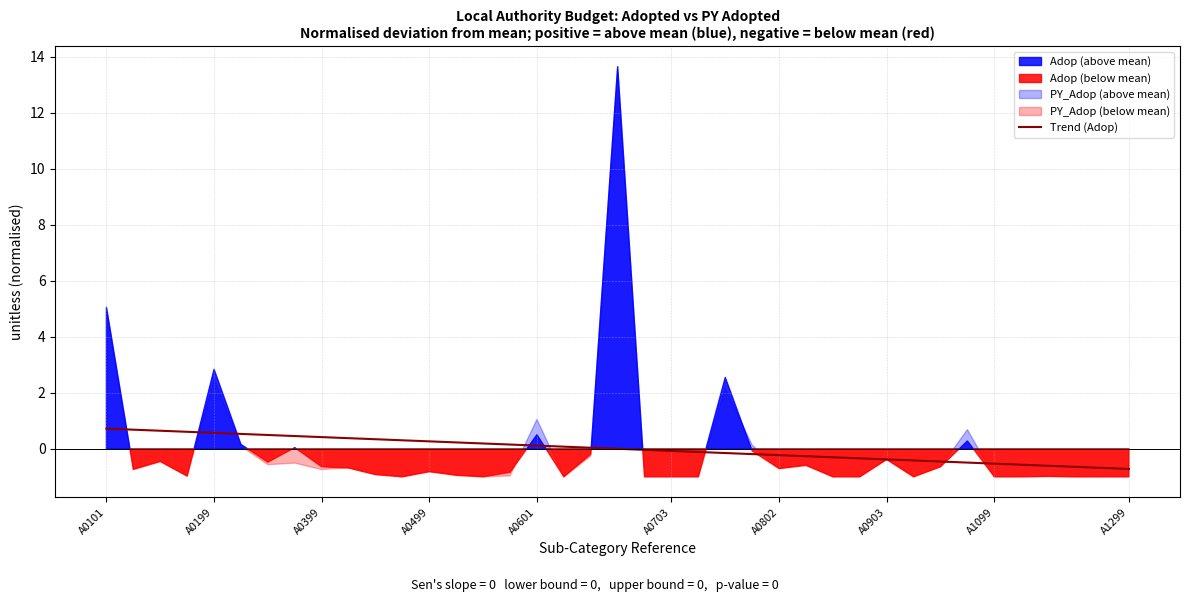

What is the change in value from 16 to 30?

-0.5